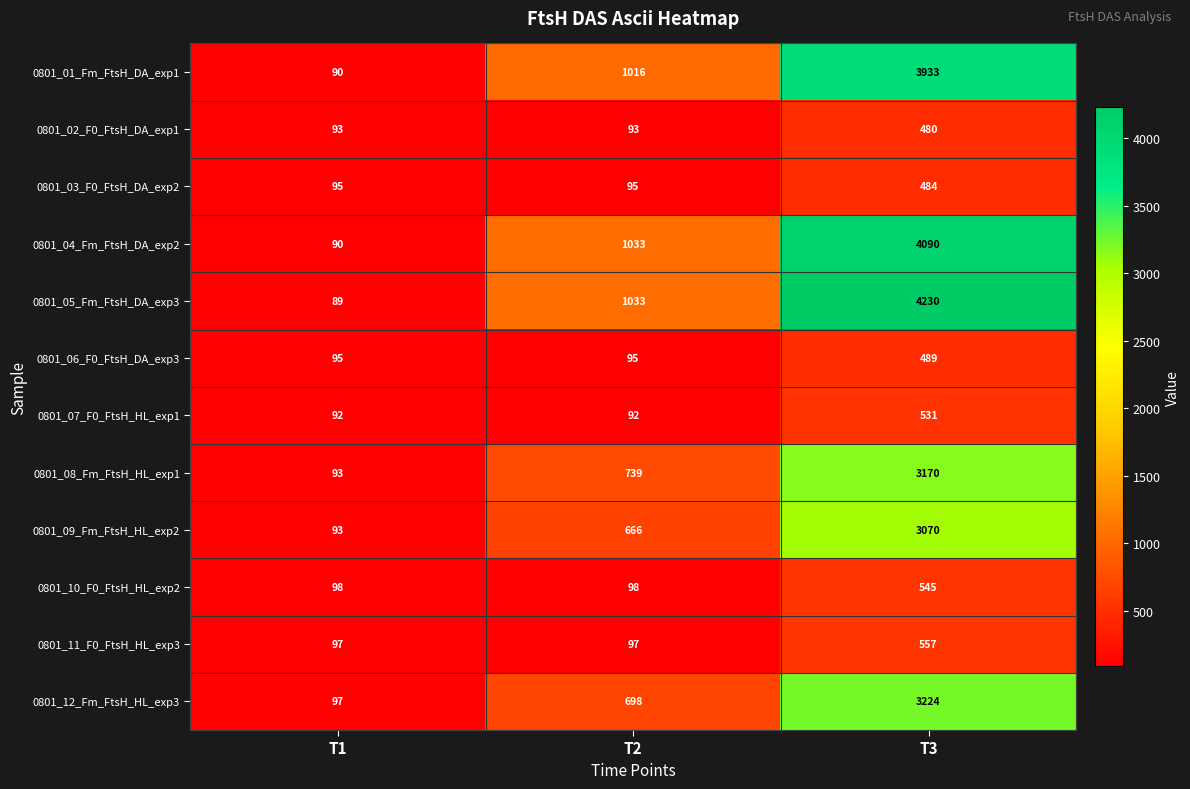

What is the maximum value shown in the chart?

4230